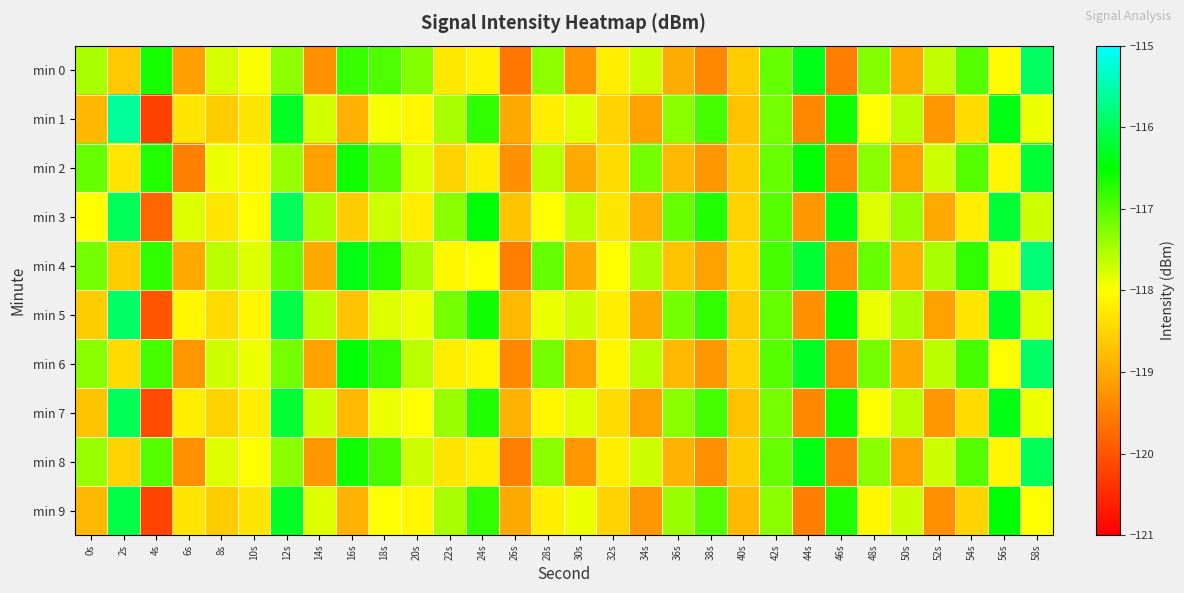

How many data points does each series have?

30